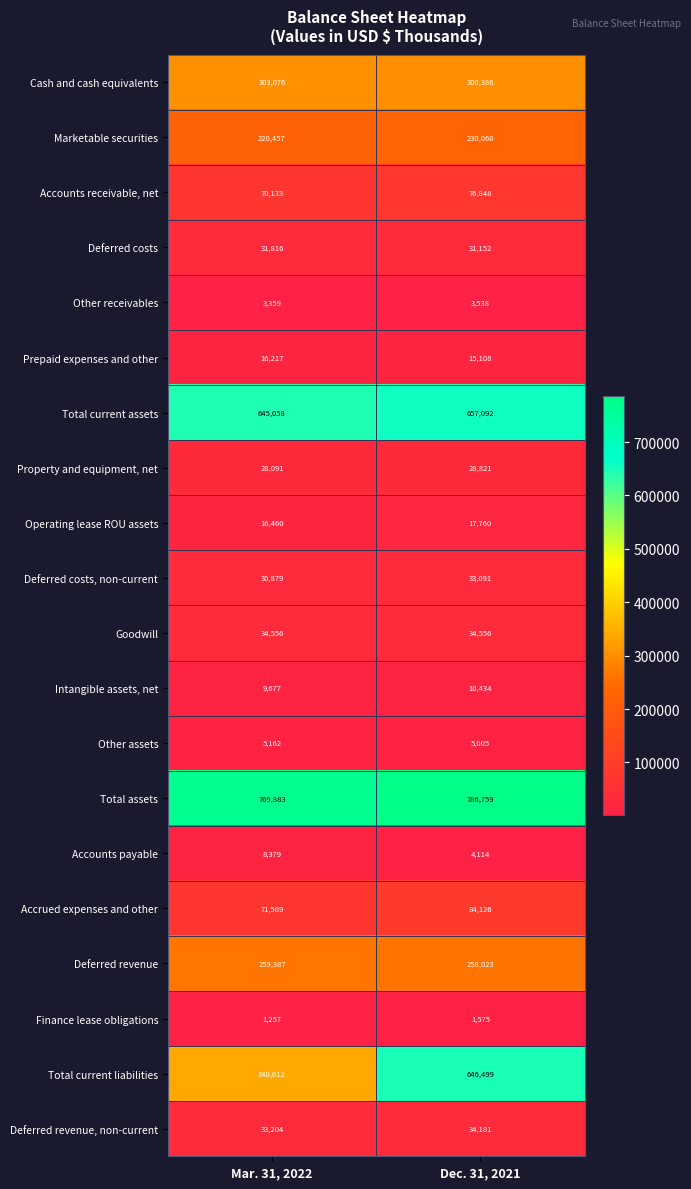

What is the minimum value shown in the chart?

1257